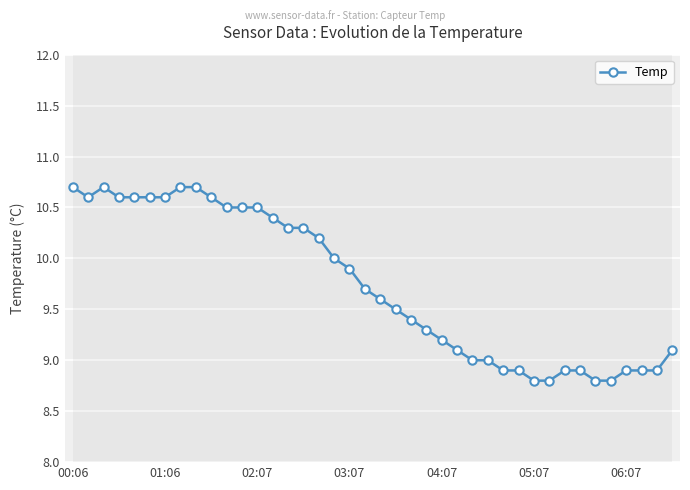

What is the greatest value displayed?

10.7